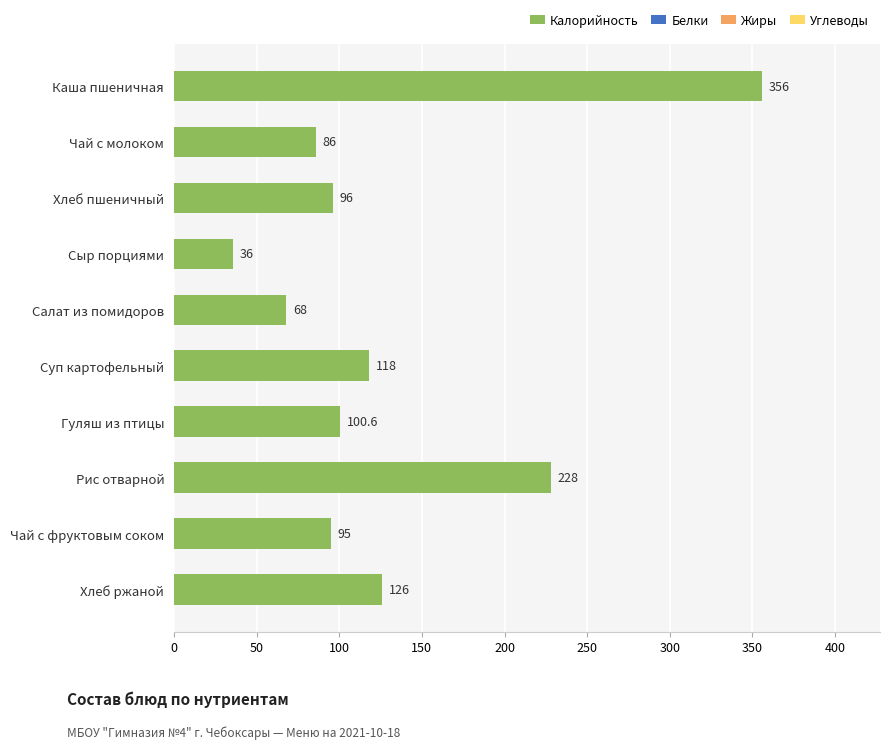

Between Рис отварной and Каша пшеничная, which is larger?

Каша пшеничная